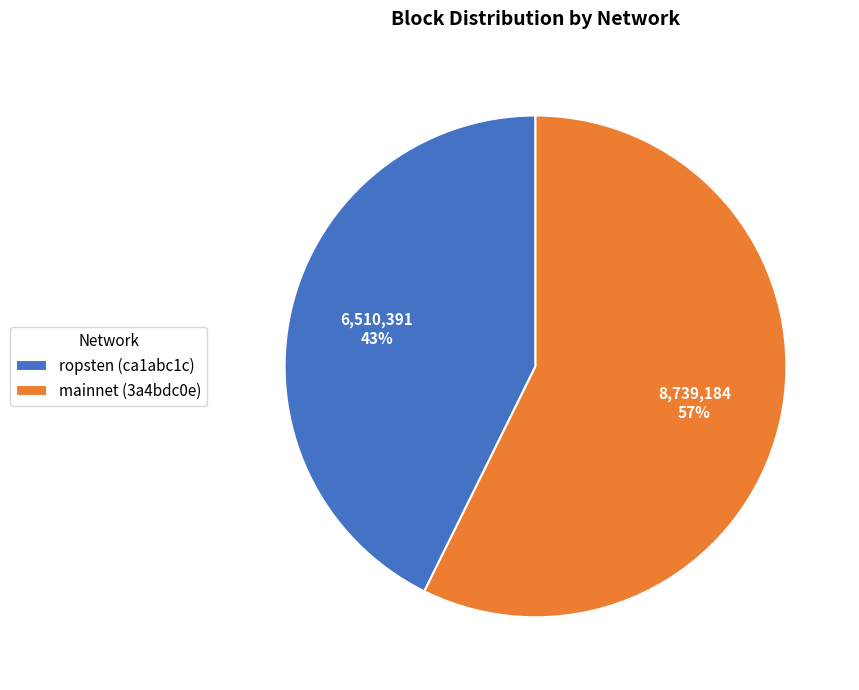

Rank the categories by value from lowest to highest.

ropsten (ca1abc1c), mainnet (3a4bdc0e)